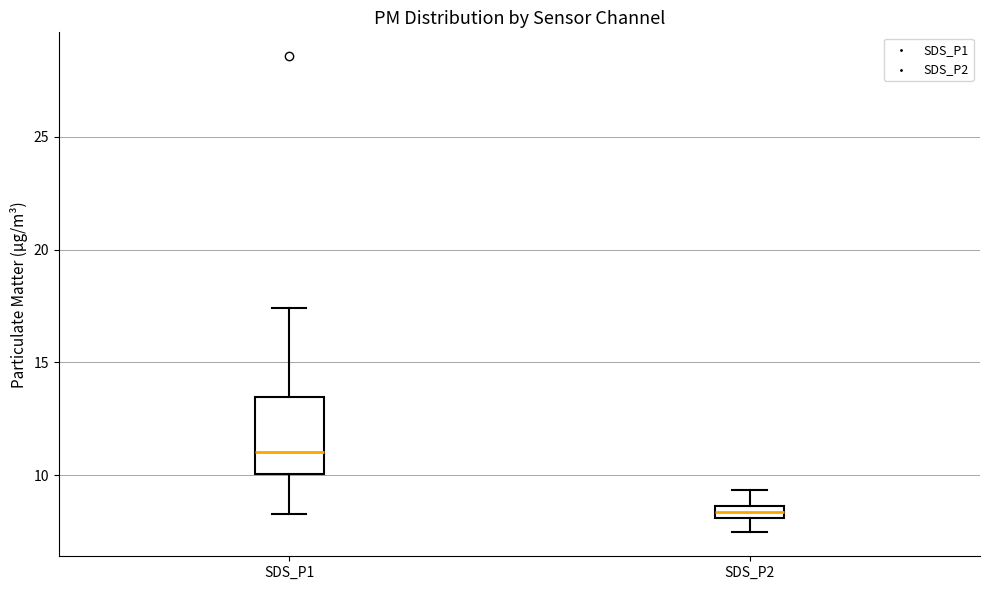

Which box's median line is the highest?

SDS_P1